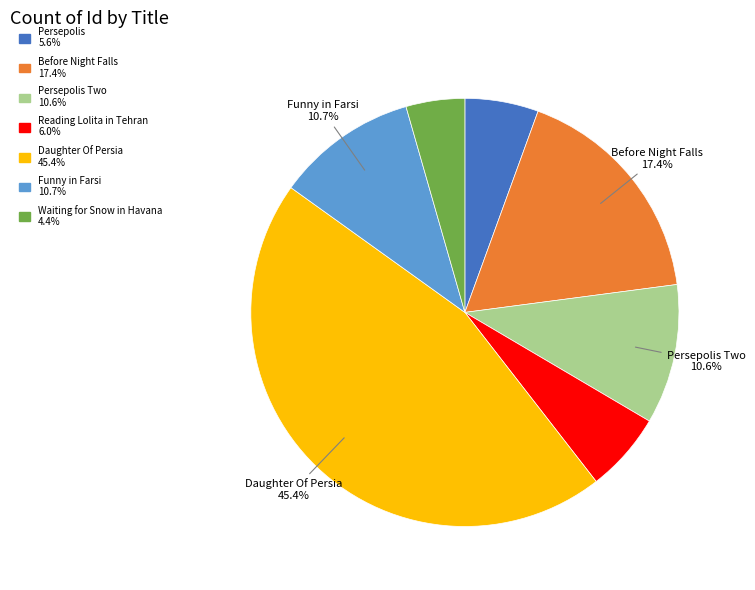

Is there any slice that represents more than half of the pie?

No